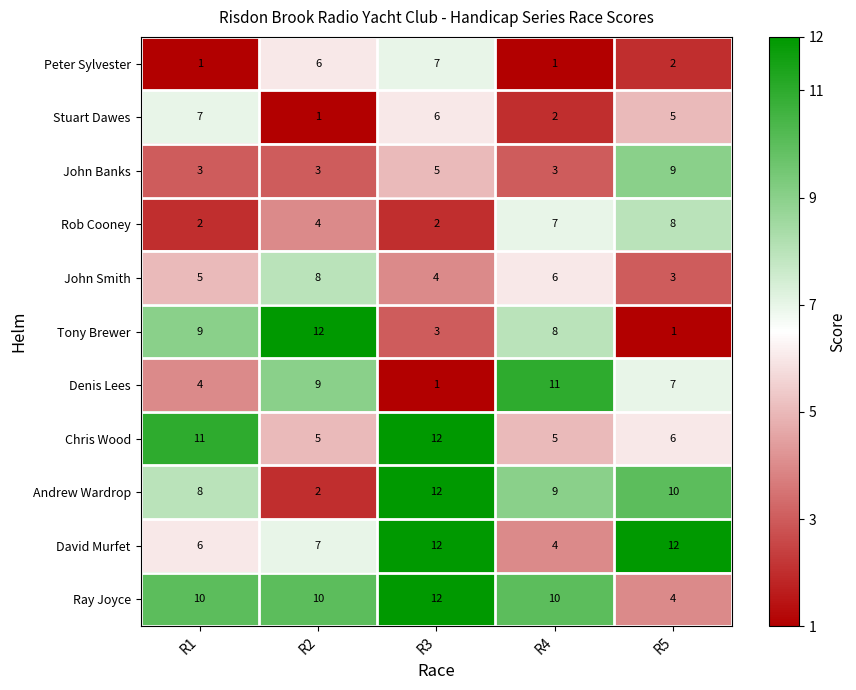

What is the sum of all John Banks values?

23